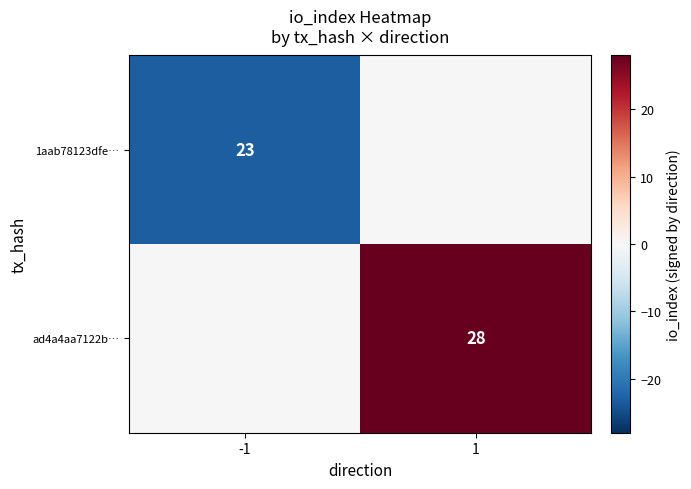

The 1aab78123dfe… series shows 31 at -1. True or false?

False